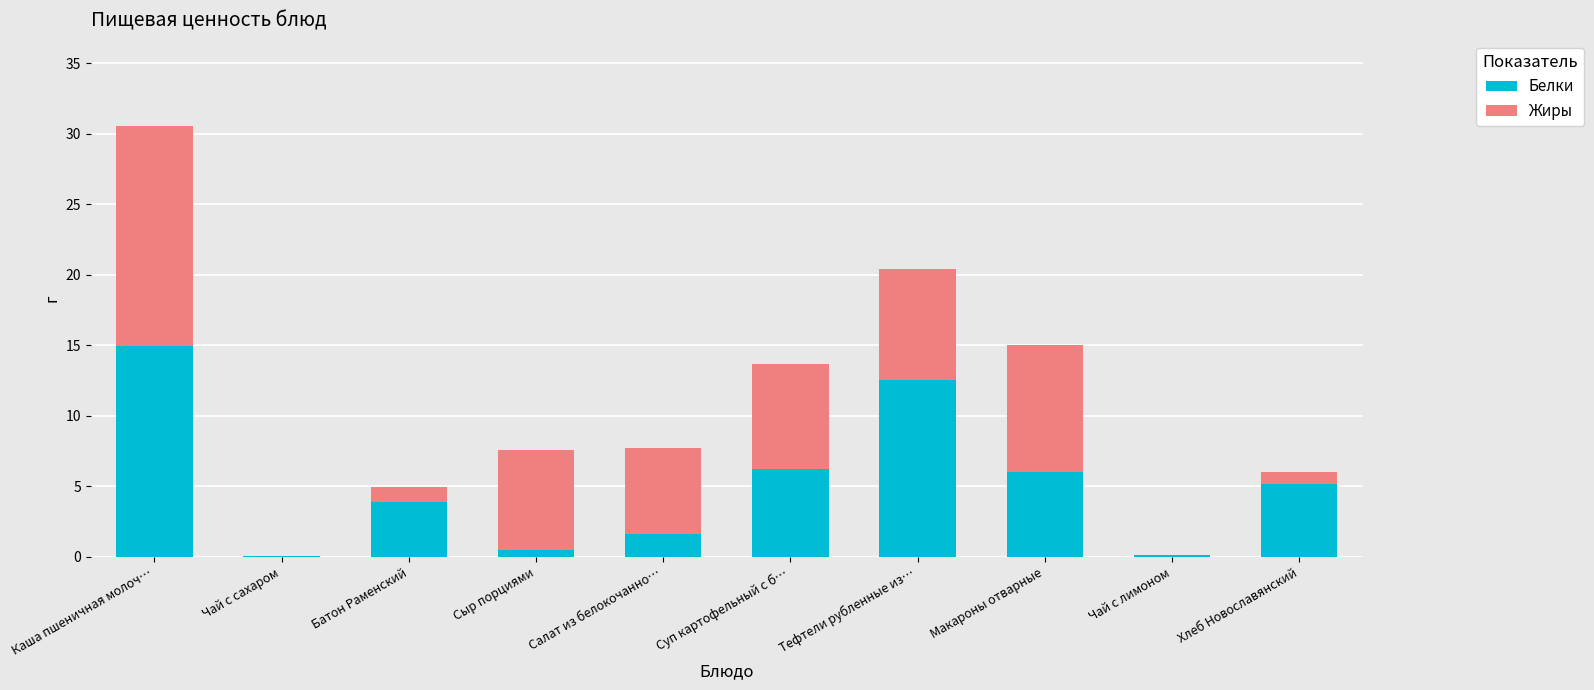

What is the highest value of the Белки series?

14.9